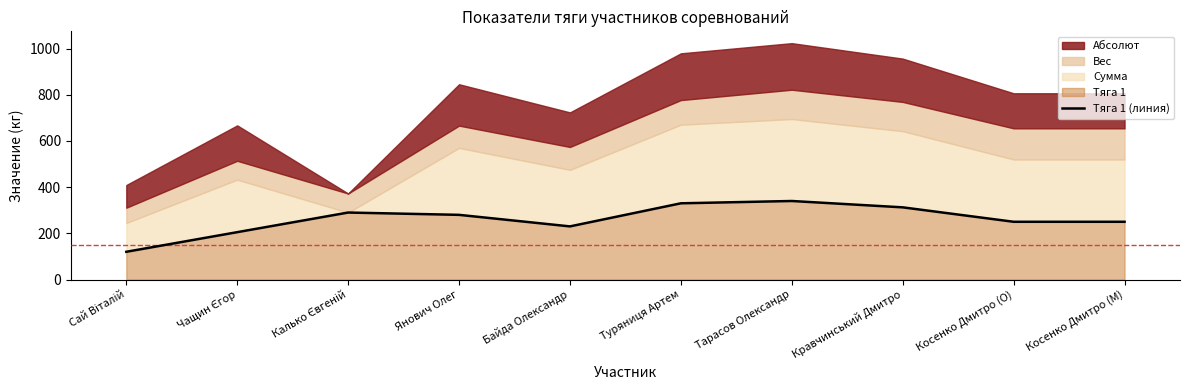

What is the label of the 2nd point from the left?

Чащин Єгор